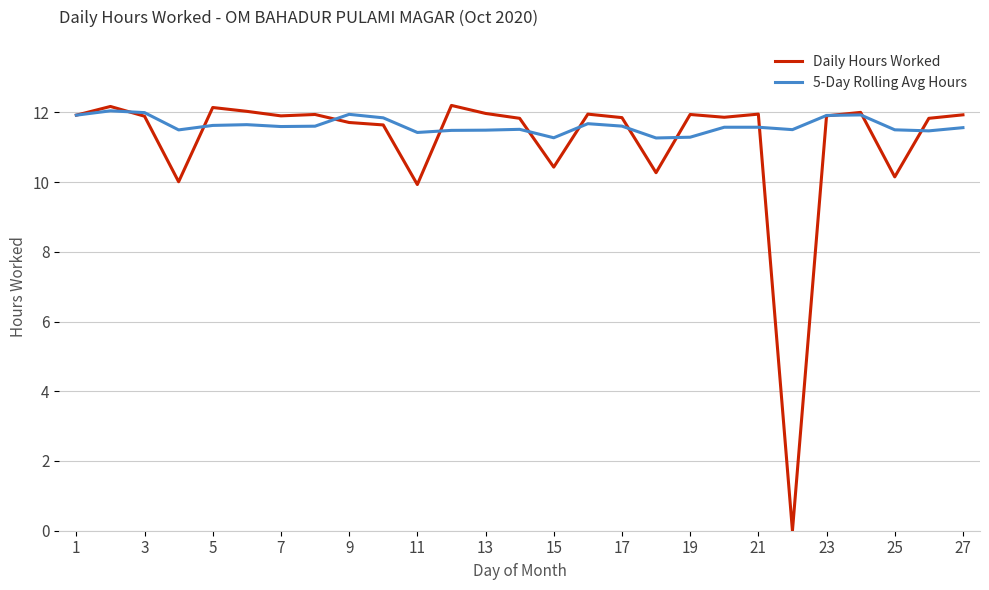

Which series has the largest range (max minus min)?

Daily Hours Worked